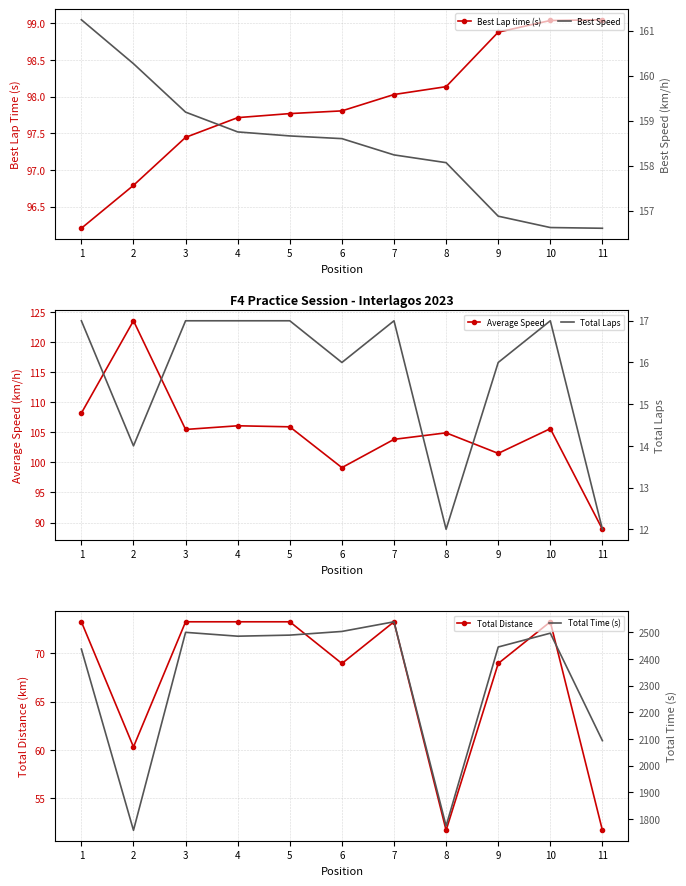

Rank the series at 2 from lowest to highest value.

Total Laps, Total Distance, Best Lap time (s), Average Speed, Best Speed, Total Time (s)